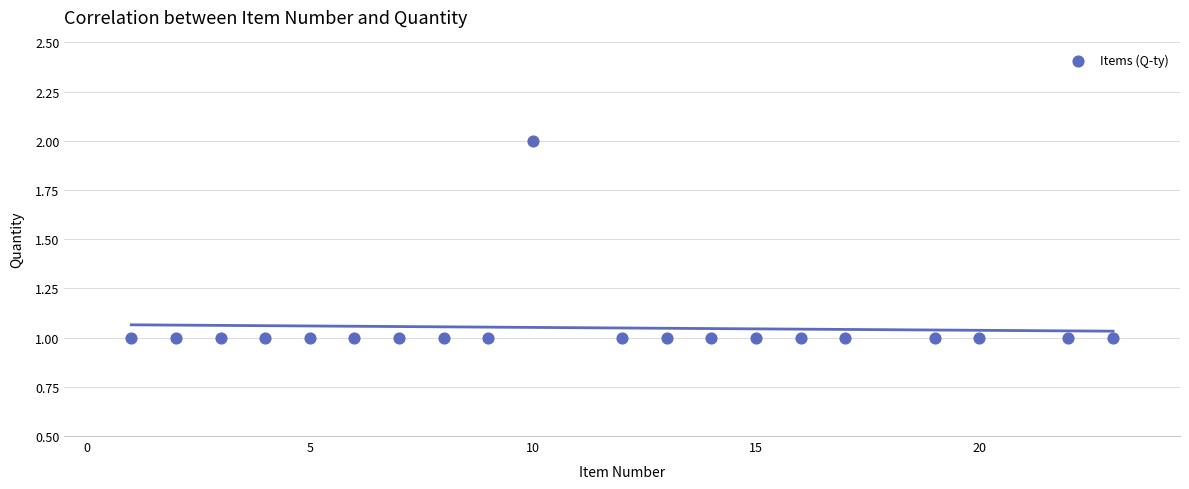

What is the range of X values (max minus min)?

22